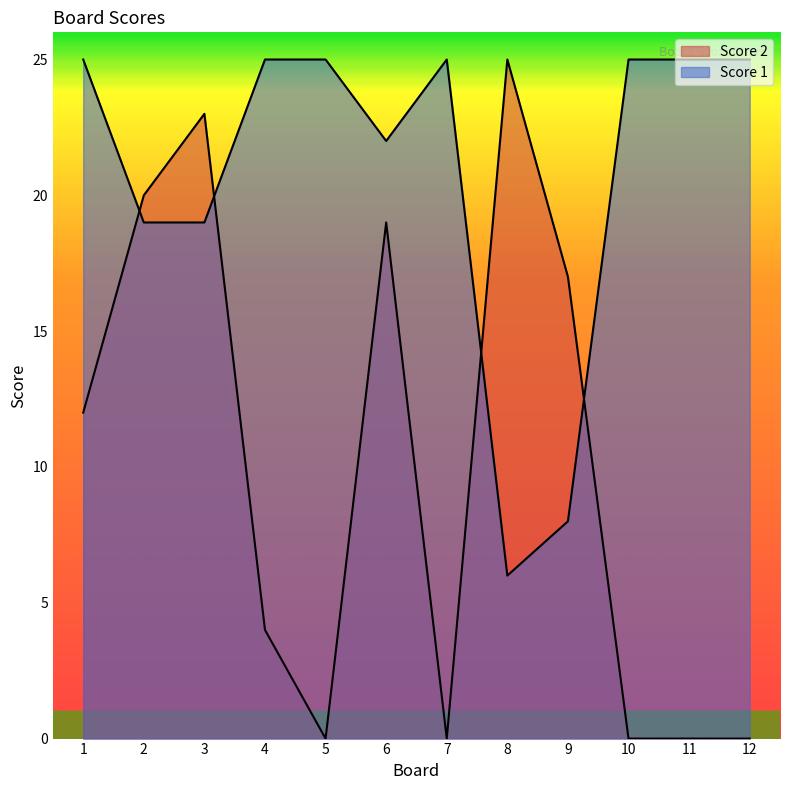

How many lines are shown in the chart?

2